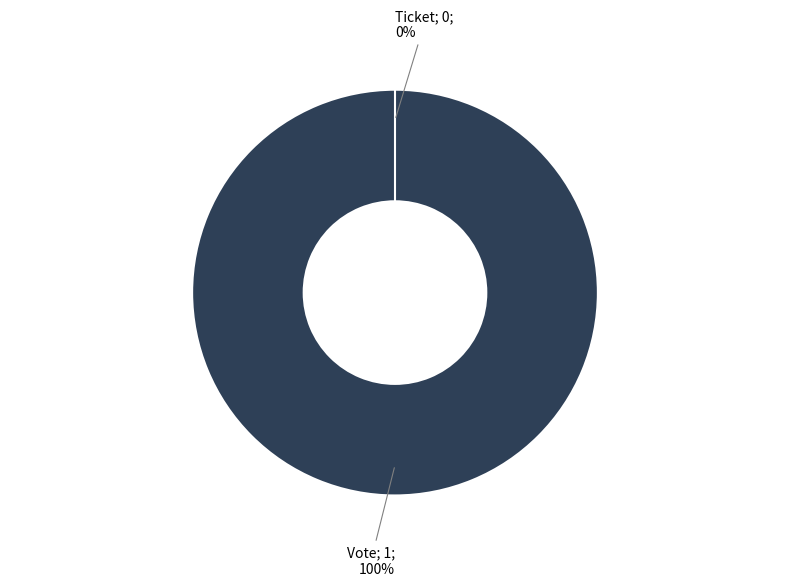

Which has a higher value, Vote or Ticket?

Vote